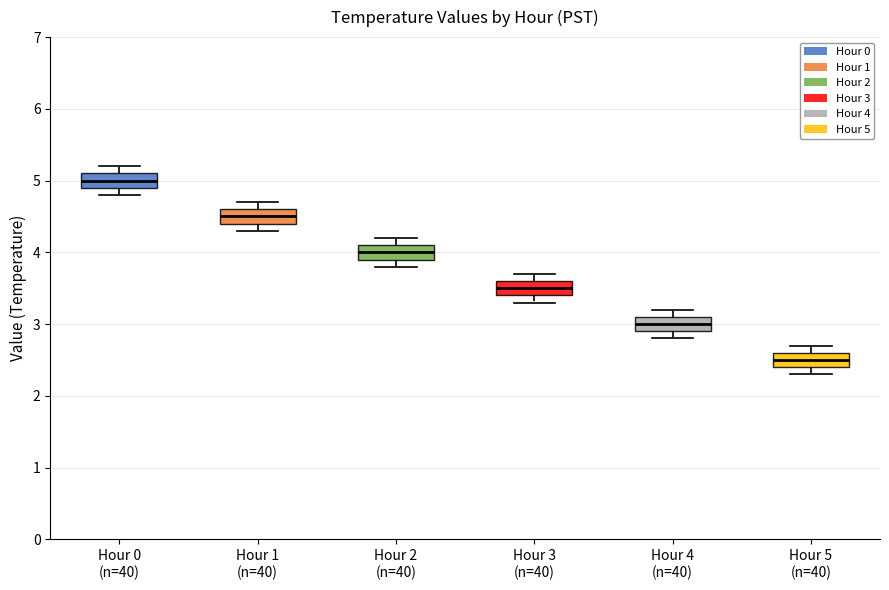

Where is the lower edge of the box for Hour 5 (n=40) on the y-axis? The values are not printed on the chart, so give them approximately, as read against the axis.

2.4